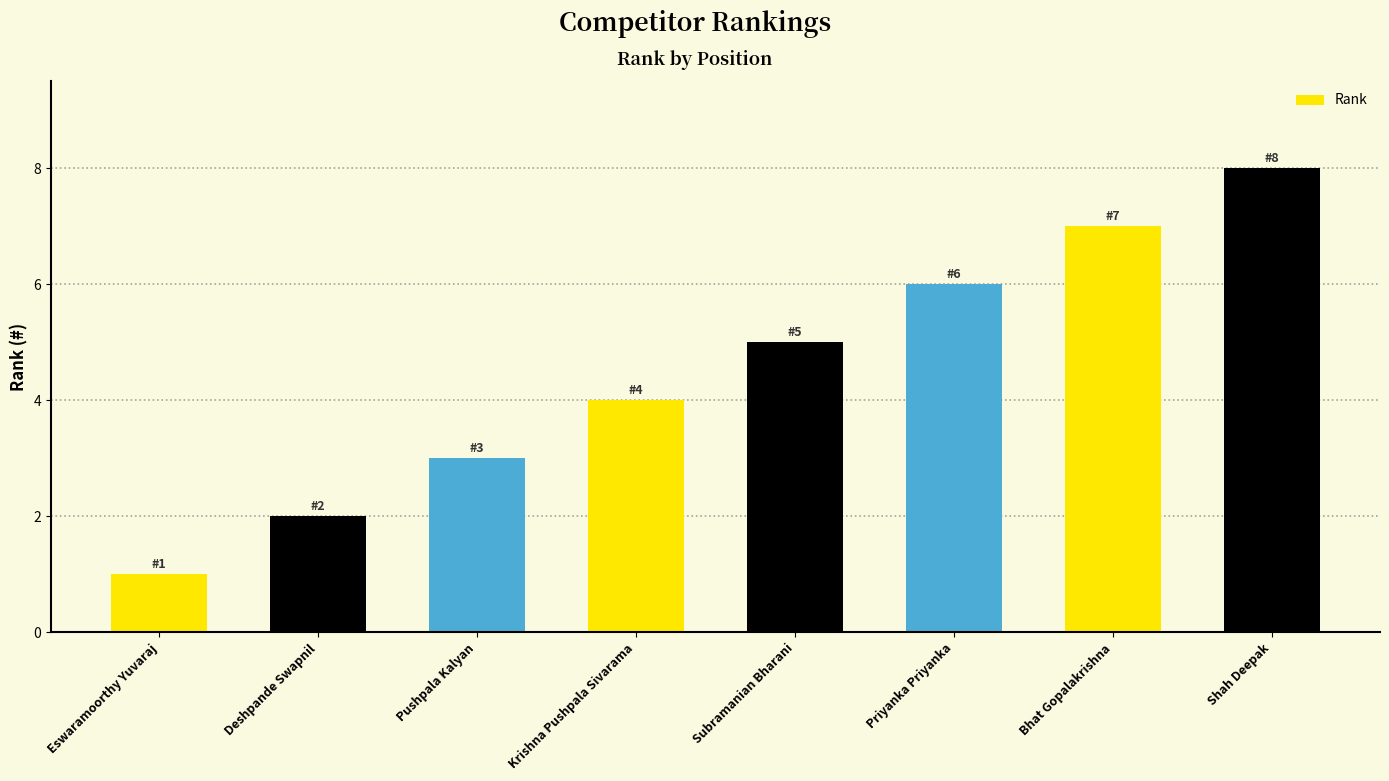

Which has a higher value, Pushpala Kalyan or Shah Deepak?

Shah Deepak